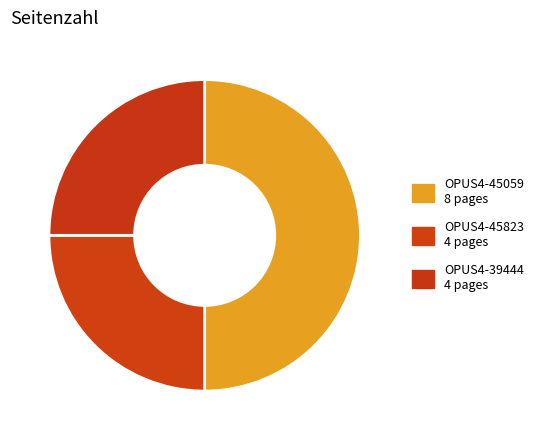

How many segments does this pie chart have?

3